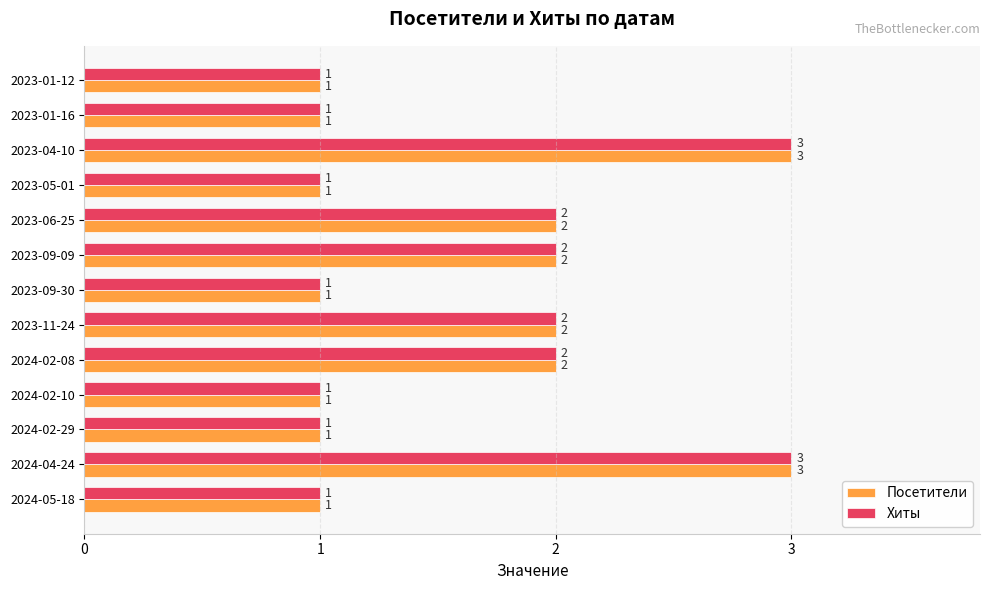

Count the Посетители values in the range 1 to 2.

11